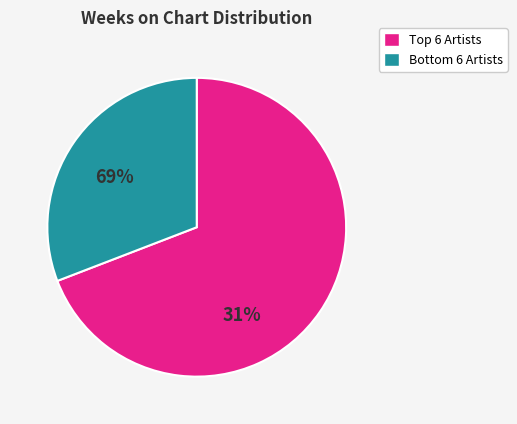

Does any single category account for the majority?

Yes